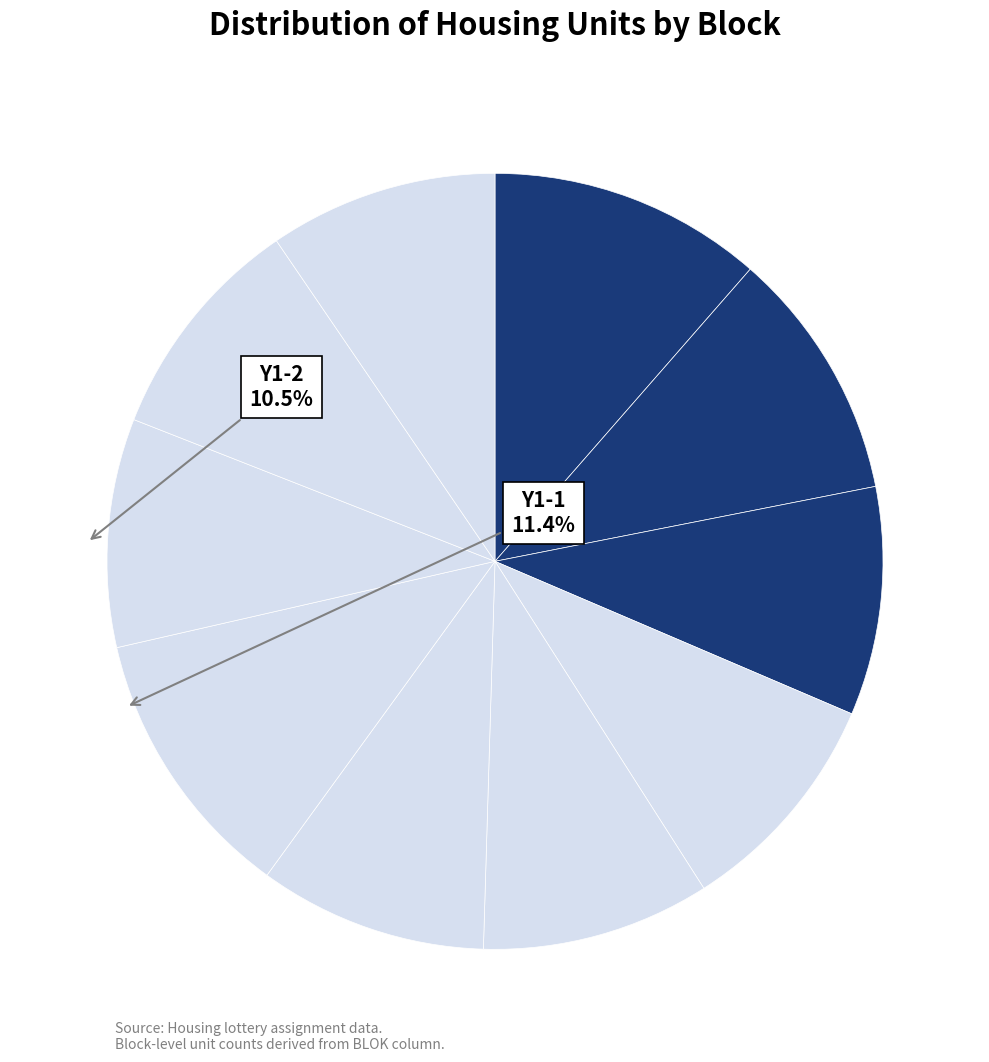

How many segments does this pie chart have?

10